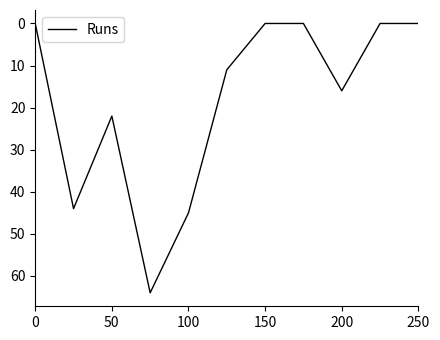

Does the chart have visible grid lines?

No